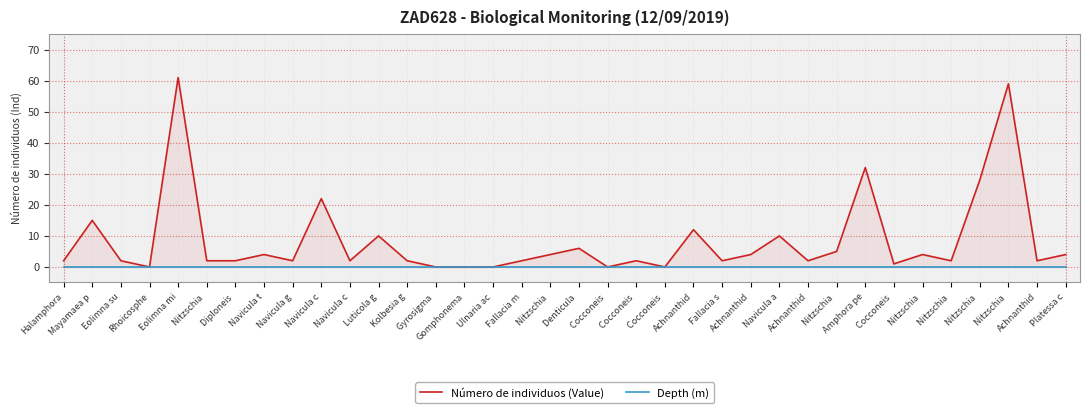

How many interior local peaks does the Número de individuos (Value) series have?

12